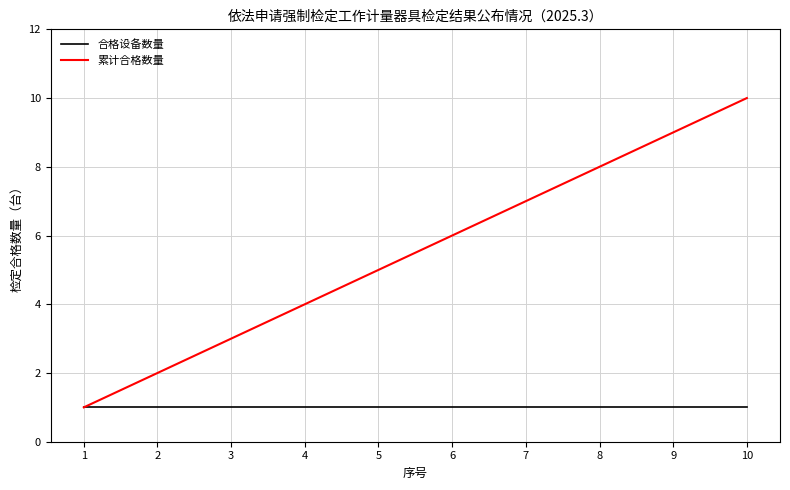

At which category is the sum across all series the highest?

10